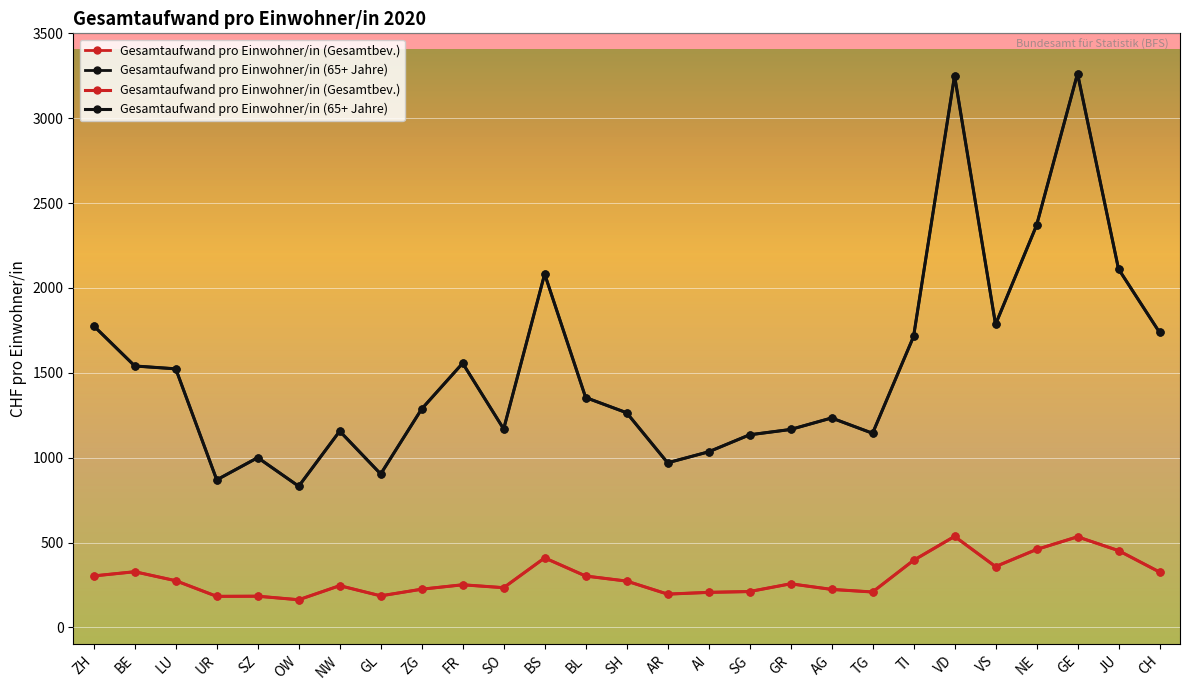

Which label corresponds to the largest value in the chart?

GE